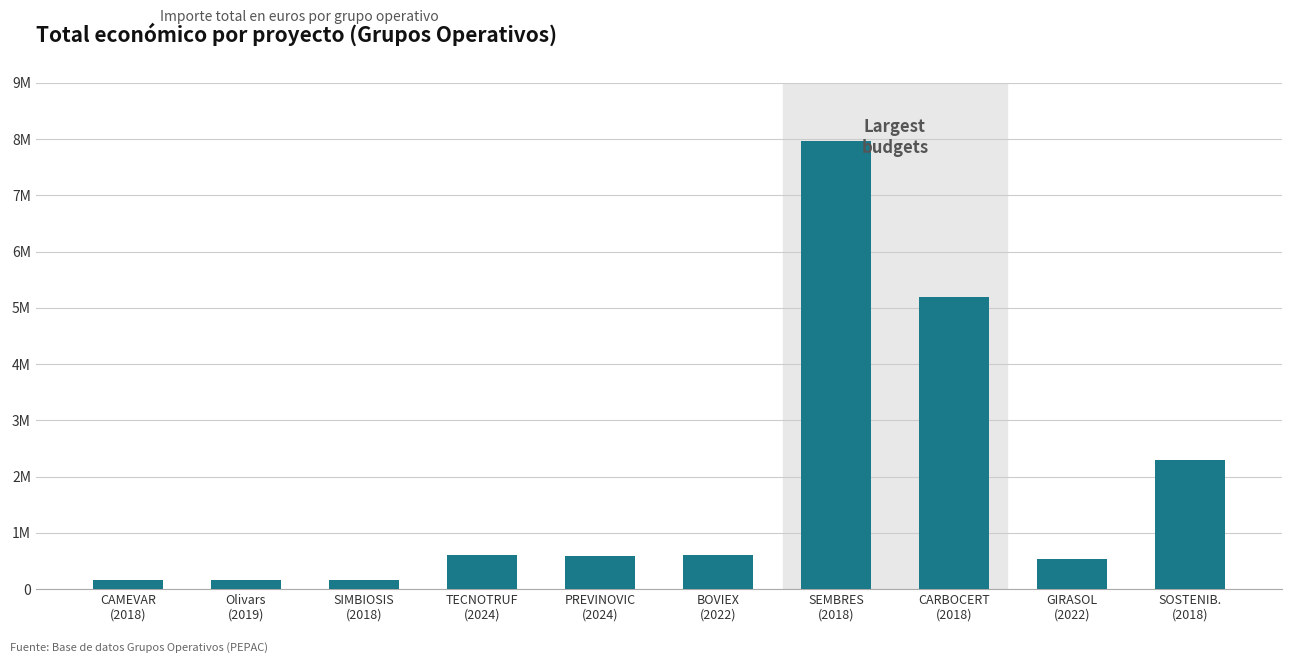

Rank the categories by value from lowest to highest.

CAMEVAR
(2018), Olivars
(2019), SIMBIOSIS
(2018), GIRASOL
(2022), PREVINOVIC
(2024), BOVIEX
(2022), TECNOTRUF
(2024), SOSTENIB.
(2018), CARBOCERT
(2018), SEMBRES
(2018)